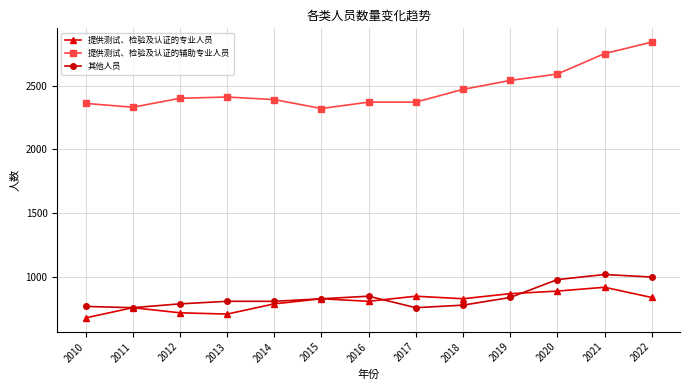

Is it true that 其他人员 equals 1118 at 2012?

False